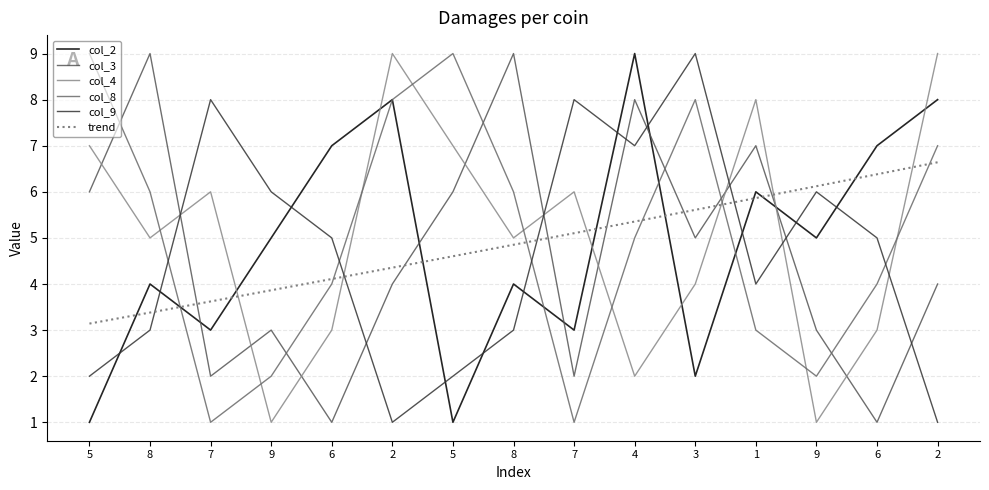

What is the greatest value displayed?

9.0